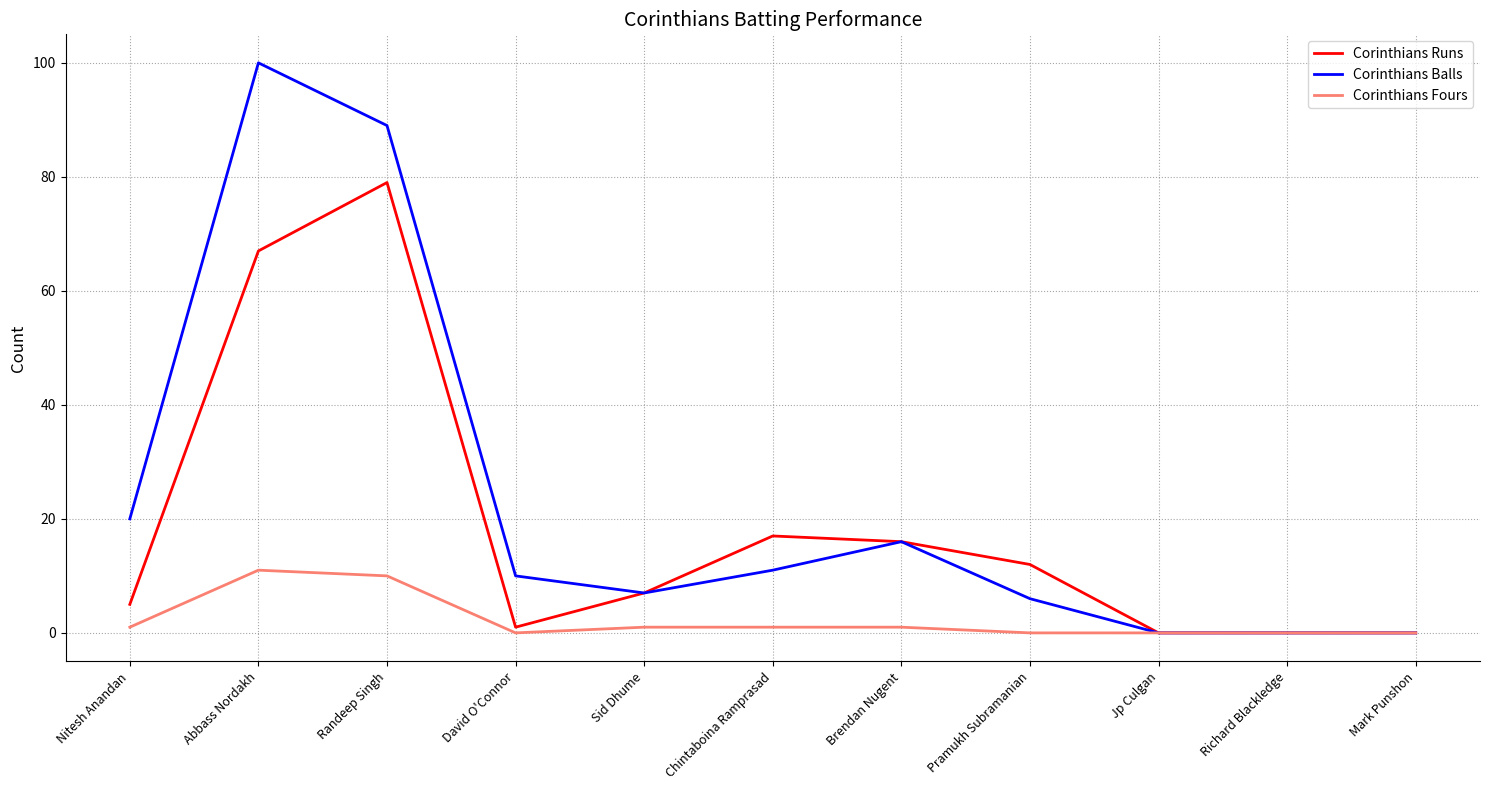

How many lines are shown in the chart?

3